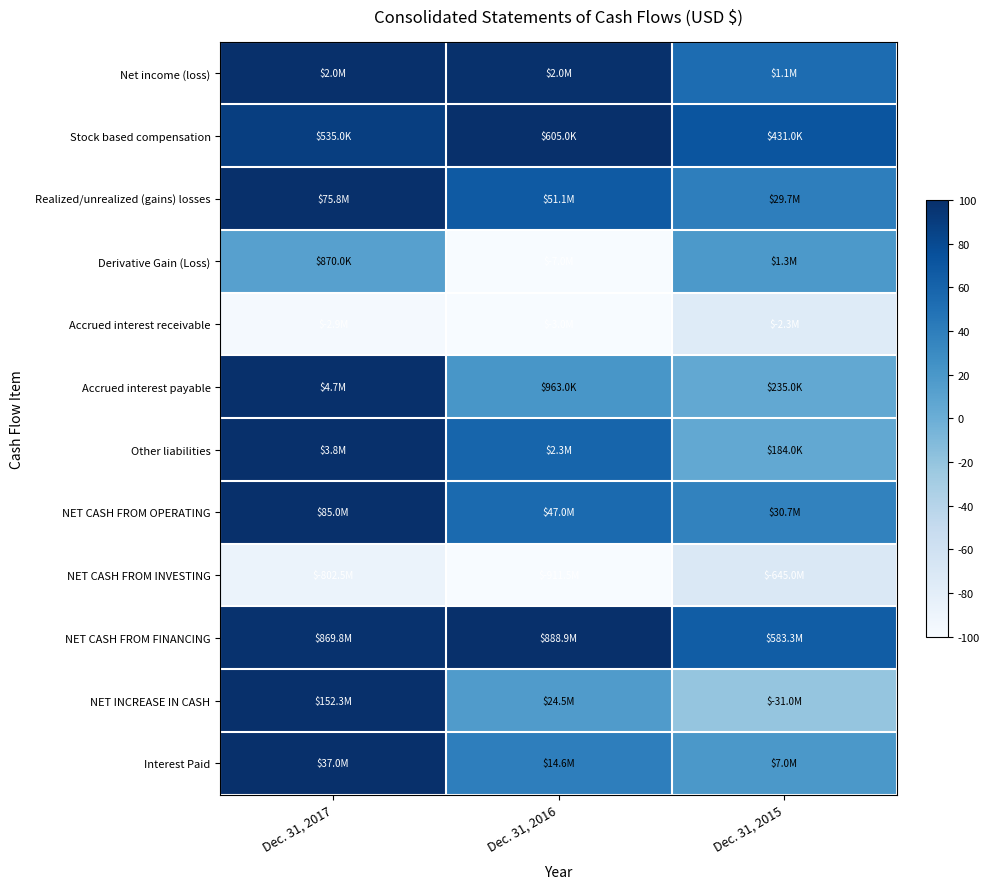

Reading left to right, transcribe all the data shown in this chart.

Net income (loss): Dec. 31, 2017=100.0	Dec. 31, 2016=98.6	Dec. 31, 2015=53.4
Stock based compensation: Dec. 31, 2017=88.4	Dec. 31, 2016=100.0	Dec. 31, 2015=71.2
Realized/unrealized (gains) losses: Dec. 31, 2017=100.0	Dec. 31, 2016=67.4	Dec. 31, 2015=39.2
Derivative Gain (Loss): Dec. 31, 2017=12.4	Dec. 31, 2016=-100.0	Dec. 31, 2015=18.0
Accrued interest receivable: Dec. 31, 2017=-97.0	Dec. 31, 2016=-100.0	Dec. 31, 2015=-75.4
Accrued interest payable: Dec. 31, 2017=100.0	Dec. 31, 2016=20.5	Dec. 31, 2015=5.0
Other liabilities: Dec. 31, 2017=100.0	Dec. 31, 2016=59.3	Dec. 31, 2015=4.8
NET CASH FROM OPERATING: Dec. 31, 2017=100.0	Dec. 31, 2016=55.3	Dec. 31, 2015=36.1
NET CASH FROM INVESTING: Dec. 31, 2017=-88.0	Dec. 31, 2016=-100.0	Dec. 31, 2015=-70.8
NET CASH FROM FINANCING: Dec. 31, 2017=97.8	Dec. 31, 2016=100.0	Dec. 31, 2015=65.6
NET INCREASE IN CASH: Dec. 31, 2017=100.0	Dec. 31, 2016=16.1	Dec. 31, 2015=-20.3
Interest Paid: Dec. 31, 2017=100.0	Dec. 31, 2016=39.6	Dec. 31, 2015=19.0